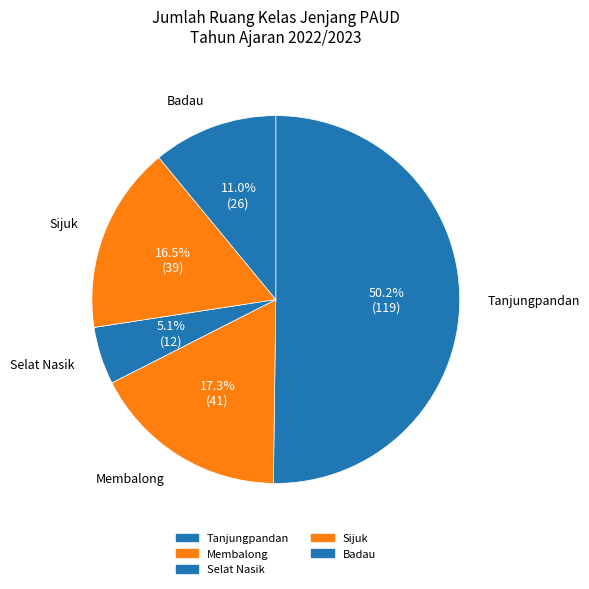

Which category accounts for the majority?

Tanjungpandan